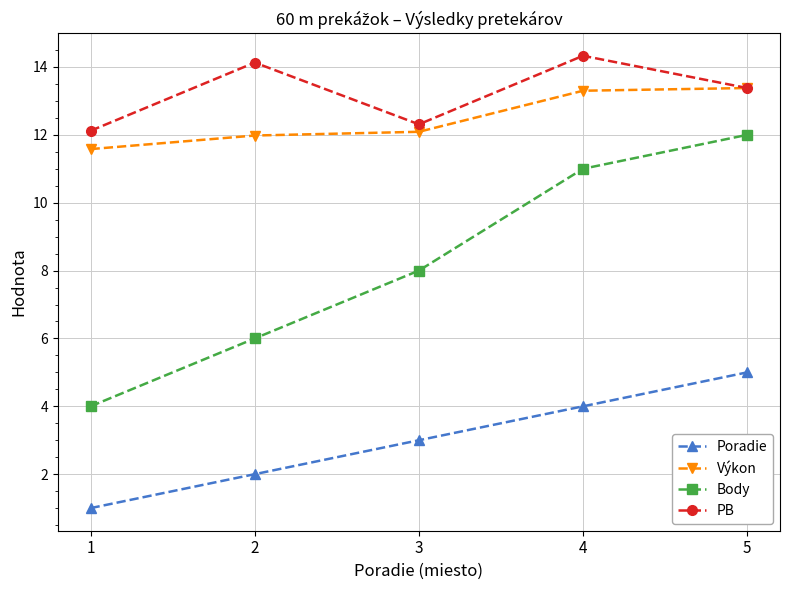

List the series in order of their peak value, lowest first.

Poradie, Body, Výkon, PB